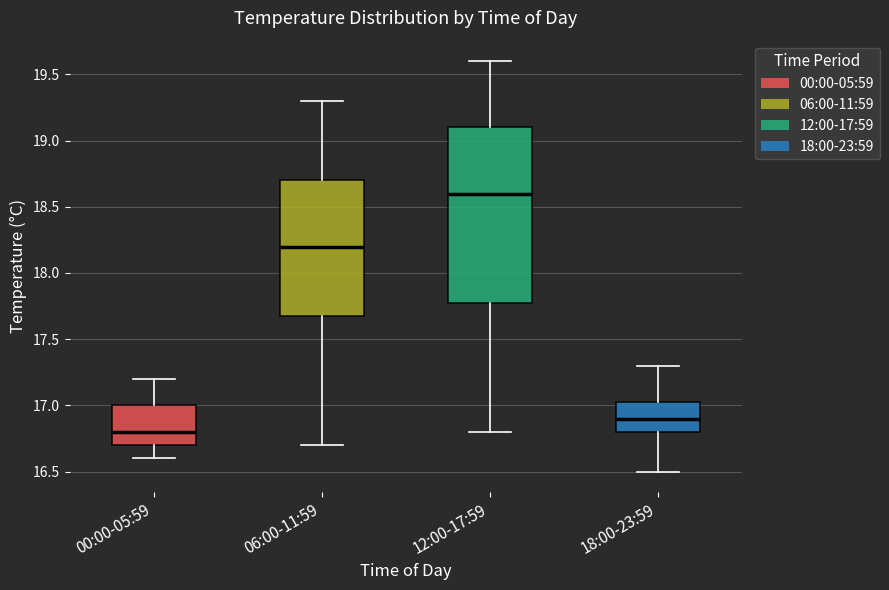

Which box has the highest median line?

12:00-17:59